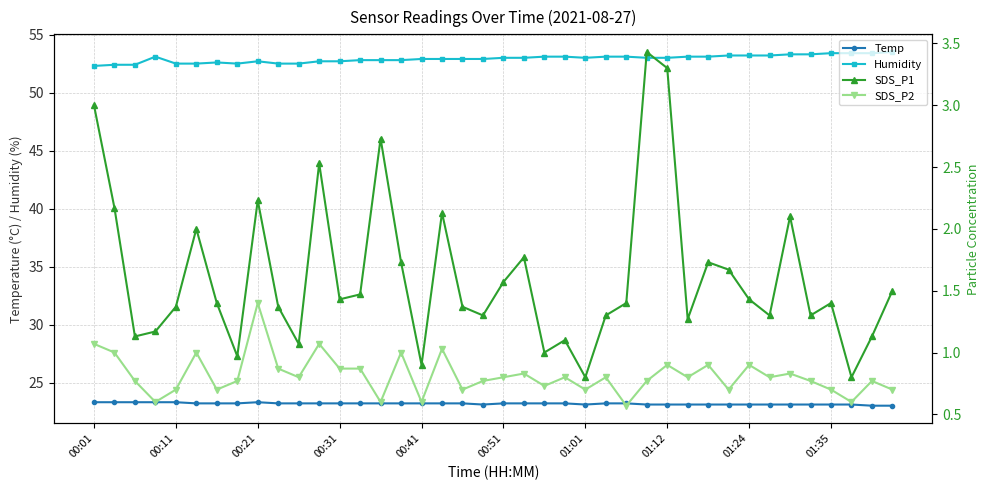

Reading left to right, list all the values displayed in this chart.

Temp: 23.3	23.3	23.3	23.3	23.3	23.2	23.2	23.2	23.3	23.2	23.2	23.2	23.2	23.2	23.2	23.2	23.2	23.2	23.2	23.1	23.2	23.2	23.2	23.2	23.1	23.2	23.2	23.1	23.1	23.1	23.1	23.1	23.1	23.1	23.1	23.1	23.1	23.1	23.0	23.0
Humidity: 52.3	52.4	52.4	53.1	52.5	52.5	52.6	52.5	52.7	52.5	52.5	52.7	52.7	52.8	52.8	52.8	52.9	52.9	52.9	52.9	53.0	53.0	53.1	53.1	53.0	53.1	53.1	53.0	53.0	53.1	53.1	53.2	53.2	53.2	53.3	53.3	53.4	53.4	53.4	53.5
SDS_P1: 3.0	2.2	1.1	1.2	1.4	2.0	1.4	1.0	2.2	1.4	1.1	2.5	1.4	1.5	2.7	1.7	0.9	2.1	1.4	1.3	1.6	1.8	1.0	1.1	0.8	1.3	1.4	3.4	3.3	1.3	1.7	1.7	1.4	1.3	2.1	1.3	1.4	0.8	1.1	1.5
SDS_P2: 1.1	1.0	0.8	0.6	0.7	1.0	0.7	0.8	1.4	0.9	0.8	1.1	0.9	0.9	0.6	1.0	0.6	1.0	0.7	0.8	0.8	0.8	0.7	0.8	0.7	0.8	0.6	0.8	0.9	0.8	0.9	0.7	0.9	0.8	0.8	0.8	0.7	0.6	0.8	0.7